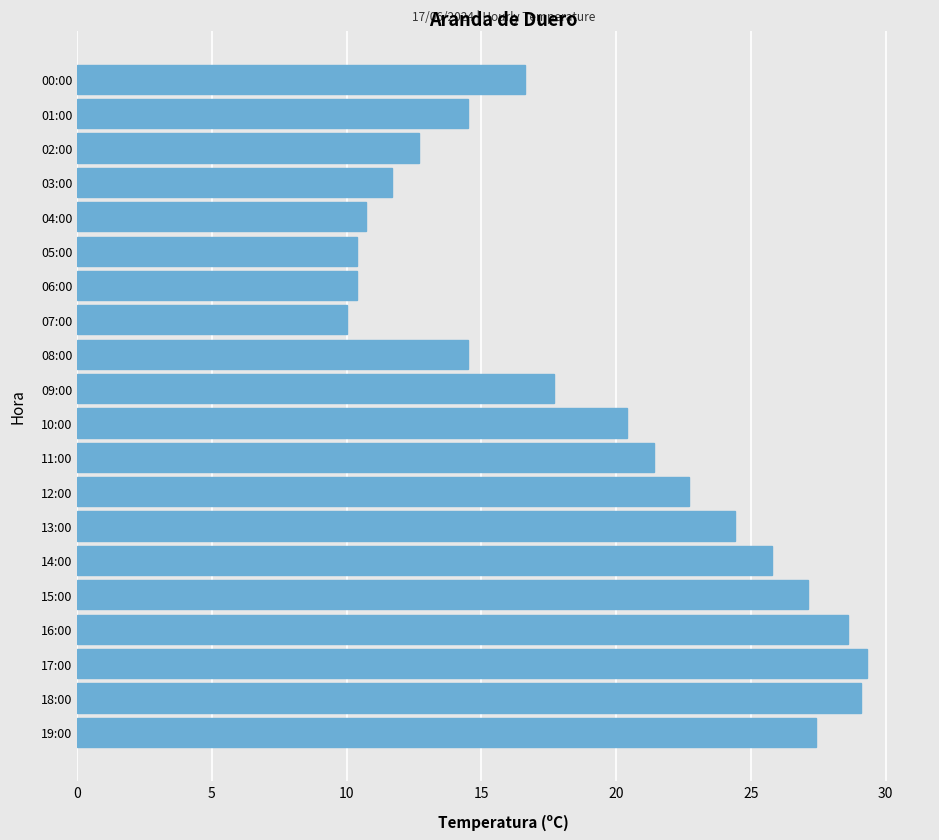

Which has a higher value, 10:00 or 08:00?

10:00